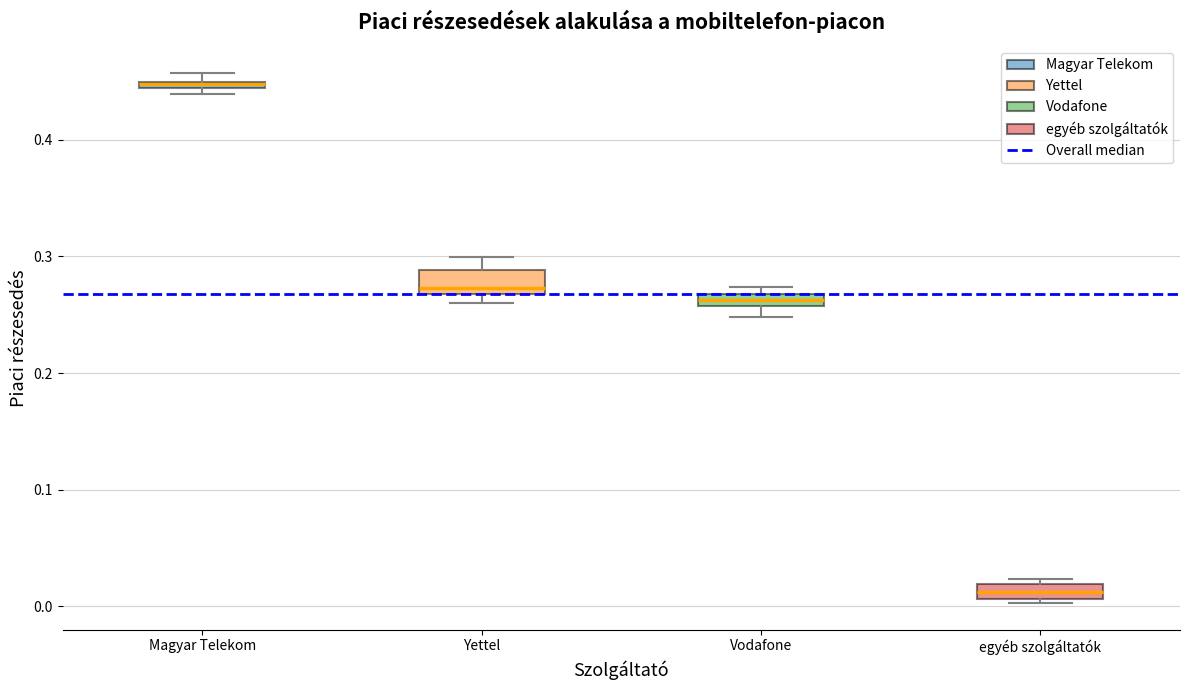

Where is the upper edge of the box for Yettel on the y-axis? The values are not printed on the chart, so give them approximately, as read against the axis.

0.29